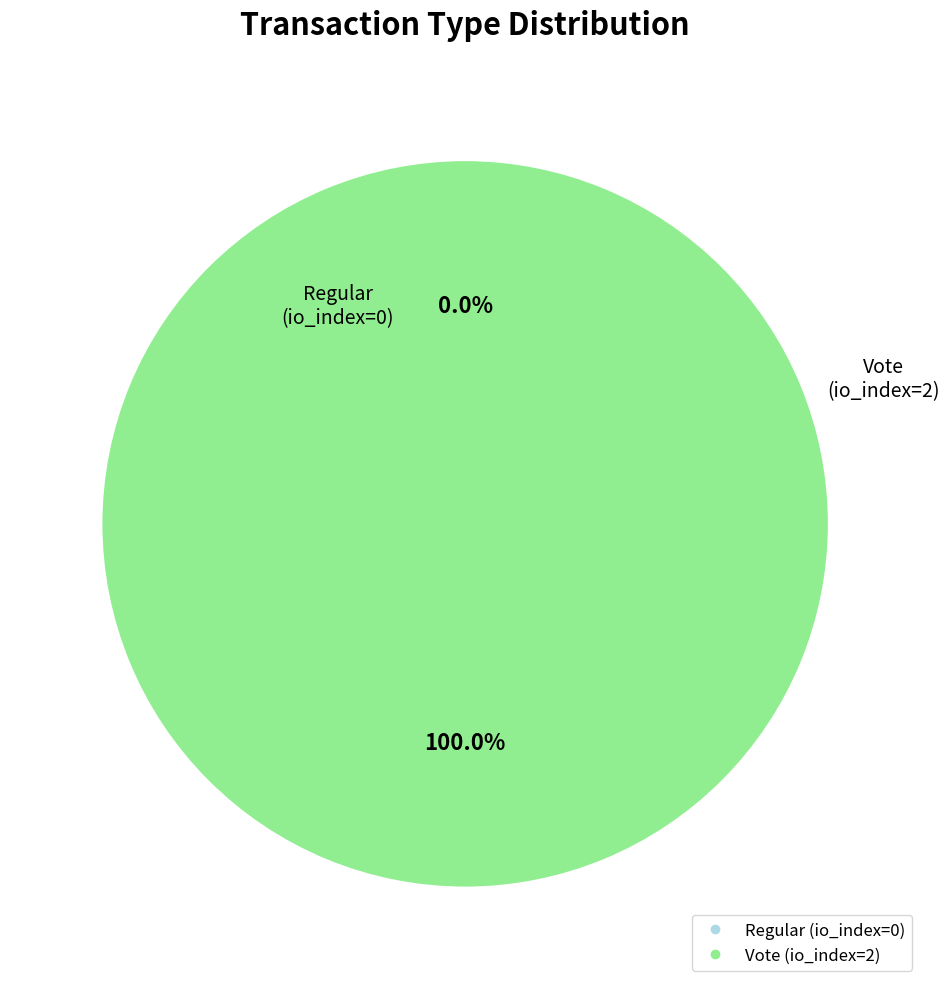

To the nearest percent, what portion does Vote (io_index=2) represent?

100%